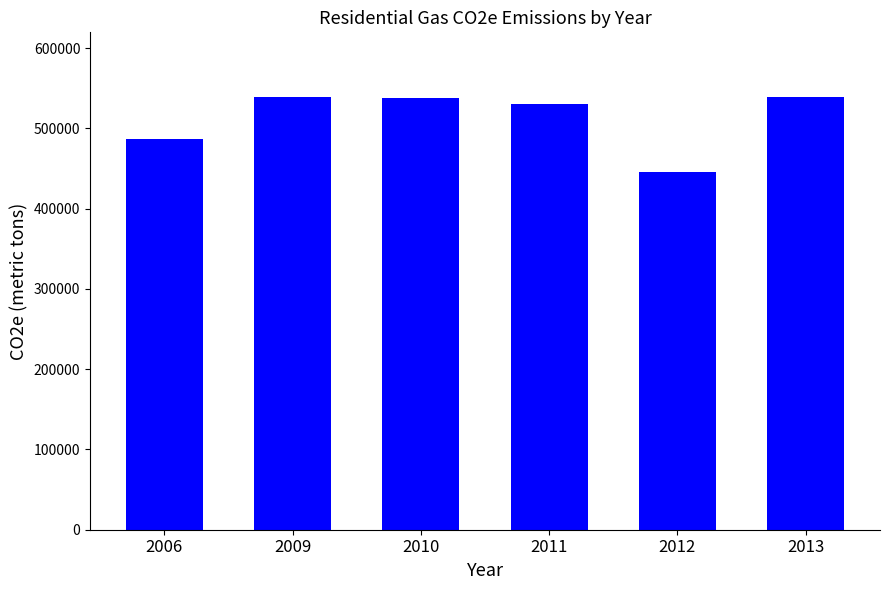

How many values are below 538026?

3